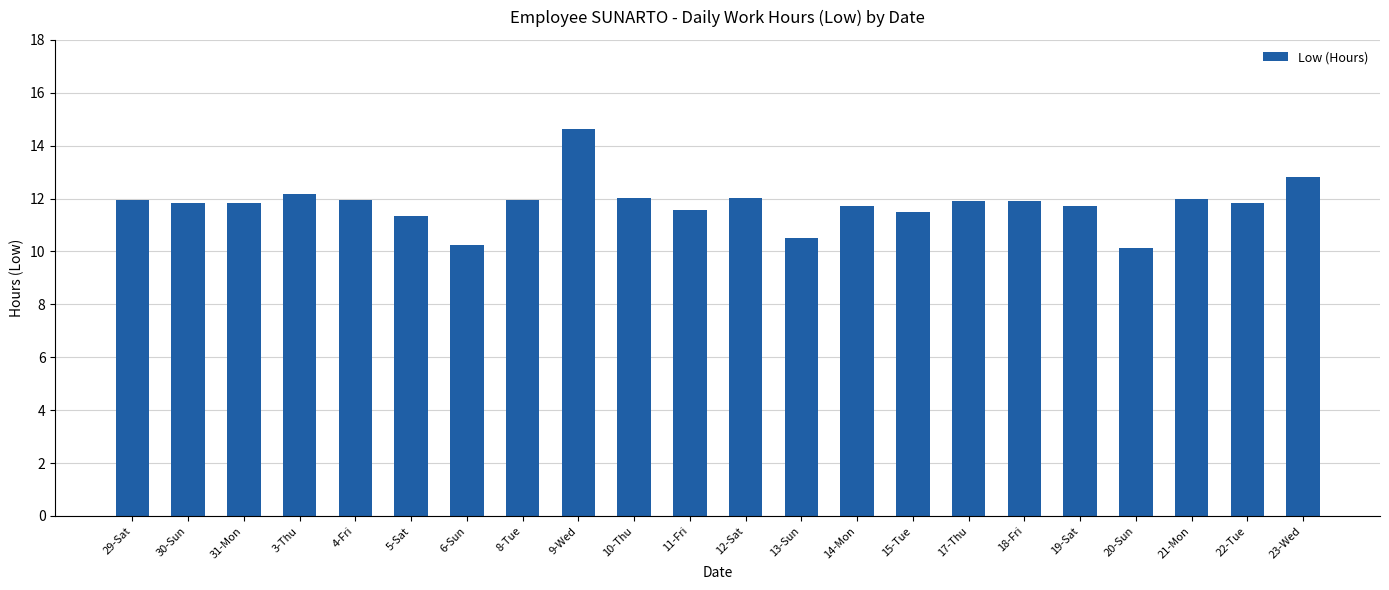

Is it true that the value at 30-Sun is 7.8?

False